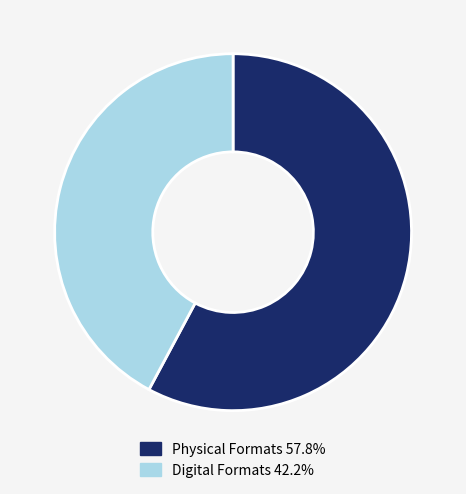

Is there any slice that represents more than half of the pie?

Yes